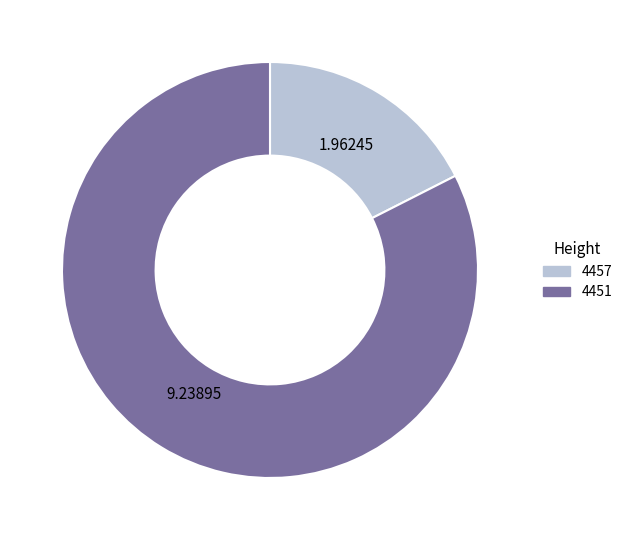

Is it true that 4451 is 68% of the pie?

False